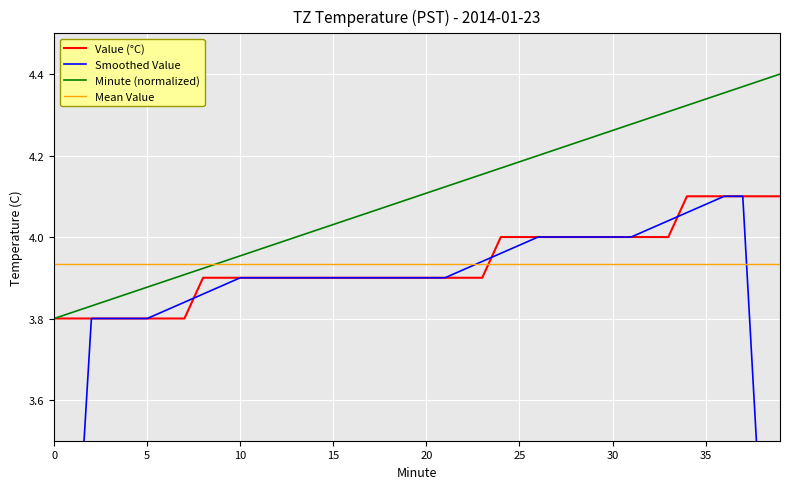

What is the minimum value for Smoothed Value?

2.3